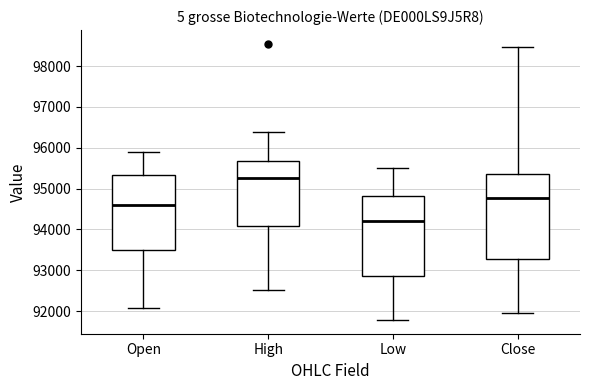

Where is the lower edge of the box for Low on the y-axis? The values are not printed on the chart, so give them approximately, as read against the axis.

92900